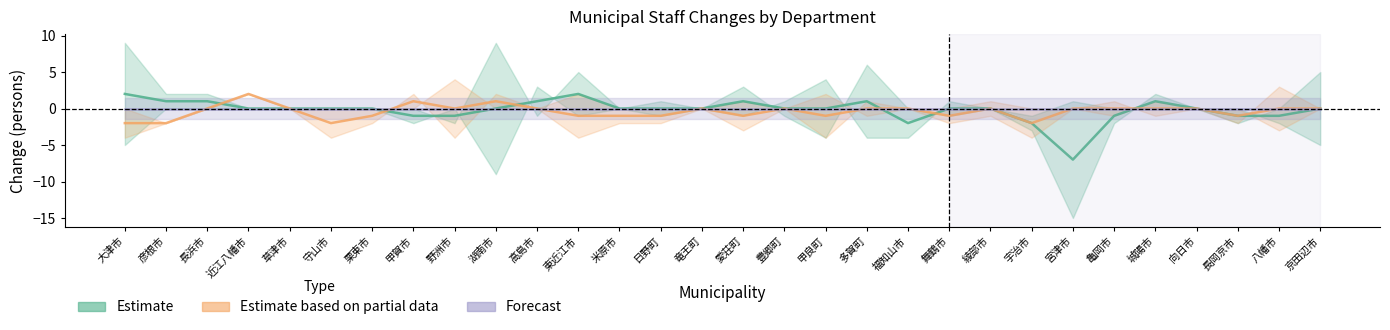

Which series has the widest spread of values?

Estimate